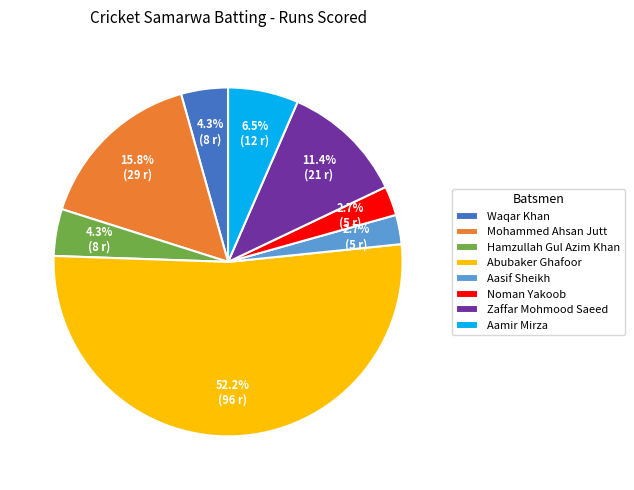

What percentage is the Abubaker Ghafoor slice, to the nearest percent?

52%